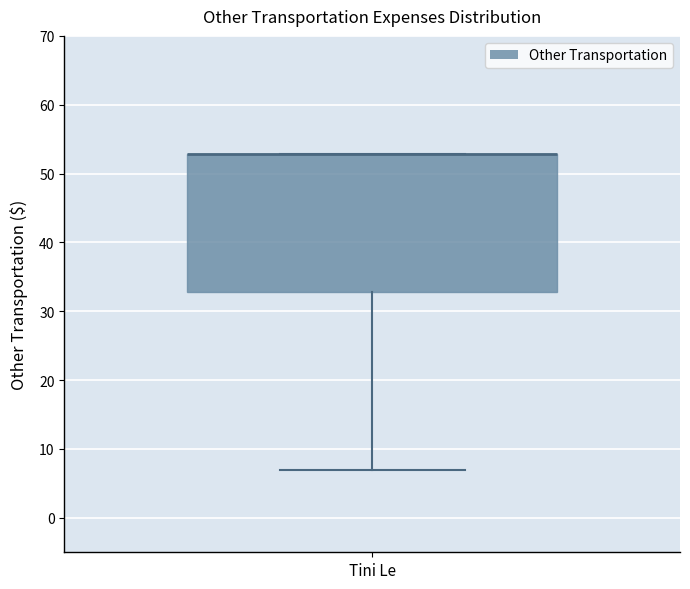

Read this box plot against the y-axis: the position of the median line, the range covered by the box, and the ends of both whiskers. The values are not printed on the chart, so give them approximately, as read against the axis.

median 53 (drawn on the box's upper edge), box 33 to 53, whiskers 7 to 53